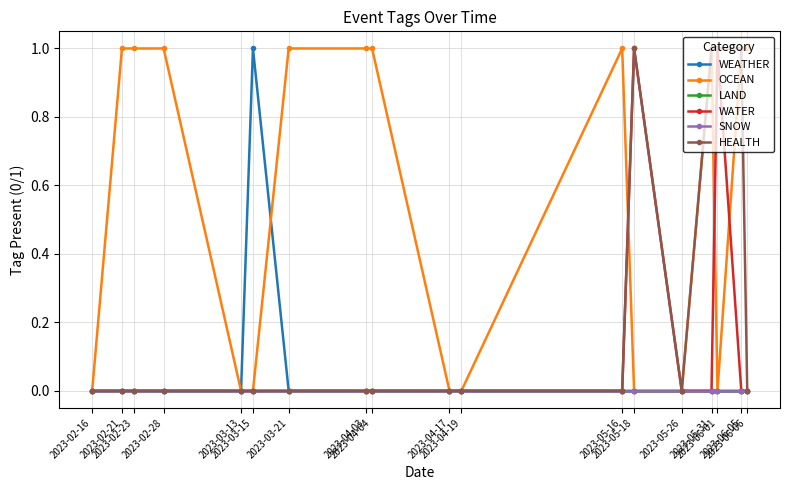

Reading right to left, transcribe all the data shown in this chart.

WEATHER: 0	0	0	0	0	0	0	0	0	0	0	0	1	0	0	0	0	0
OCEAN: 1	1	0	1	0	0	1	0	0	1	1	1	0	0	1	1	1	0
LAND: 0	0	0	0	0	0	0	0	0	0	0	0	0	0	0	0	0	0
WATER: 0	0	1	0	0	1	0	0	0	0	0	0	0	0	0	0	0	0
SNOW: 0	0	0	0	0	0	0	0	0	0	0	0	0	0	0	0	0	0
HEALTH: 0	1	1	1	0	1	0	0	0	0	0	0	0	0	0	0	0	0